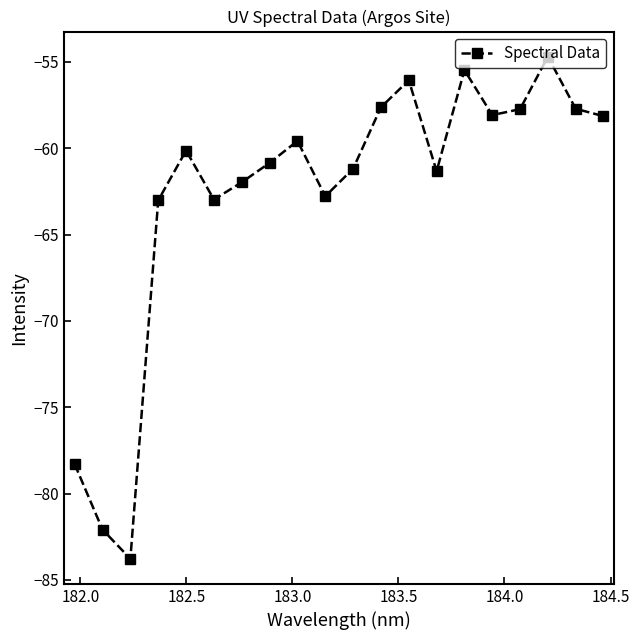

What is the difference between the second highest and second lowest values?

26.6